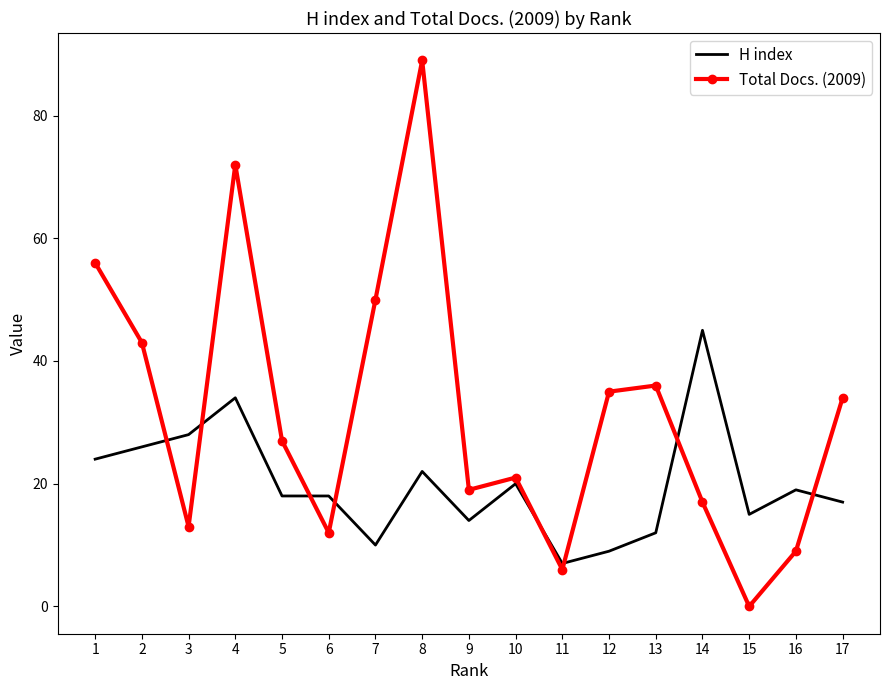

What is the total value across all series at 14?

62